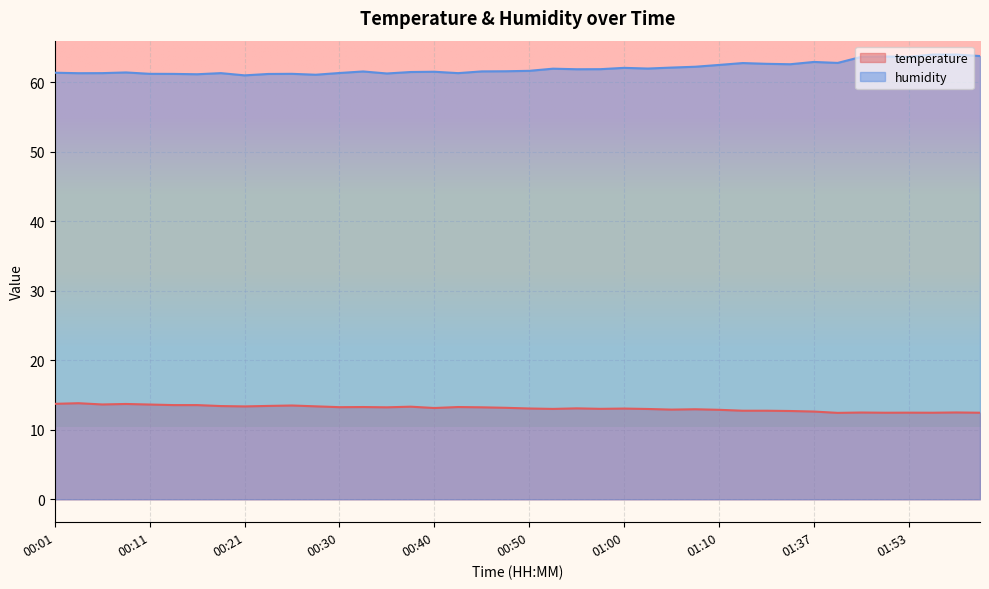

At which category does humidity reach its first local valley?

00:04